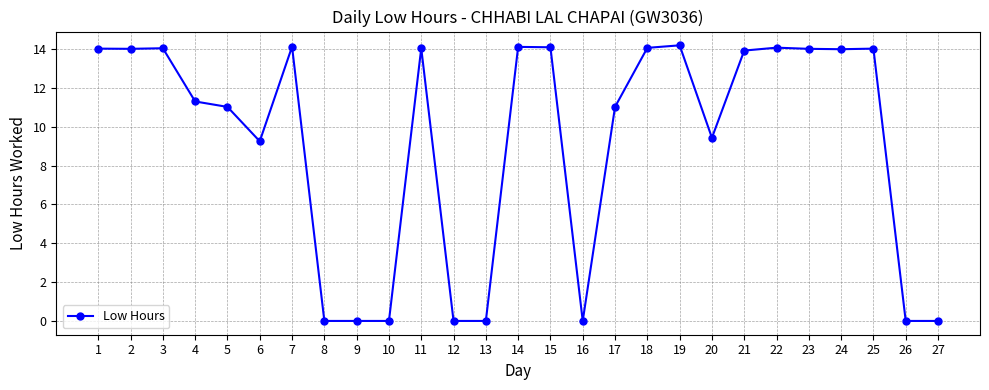

What is the maximum value shown in the chart?

14.2